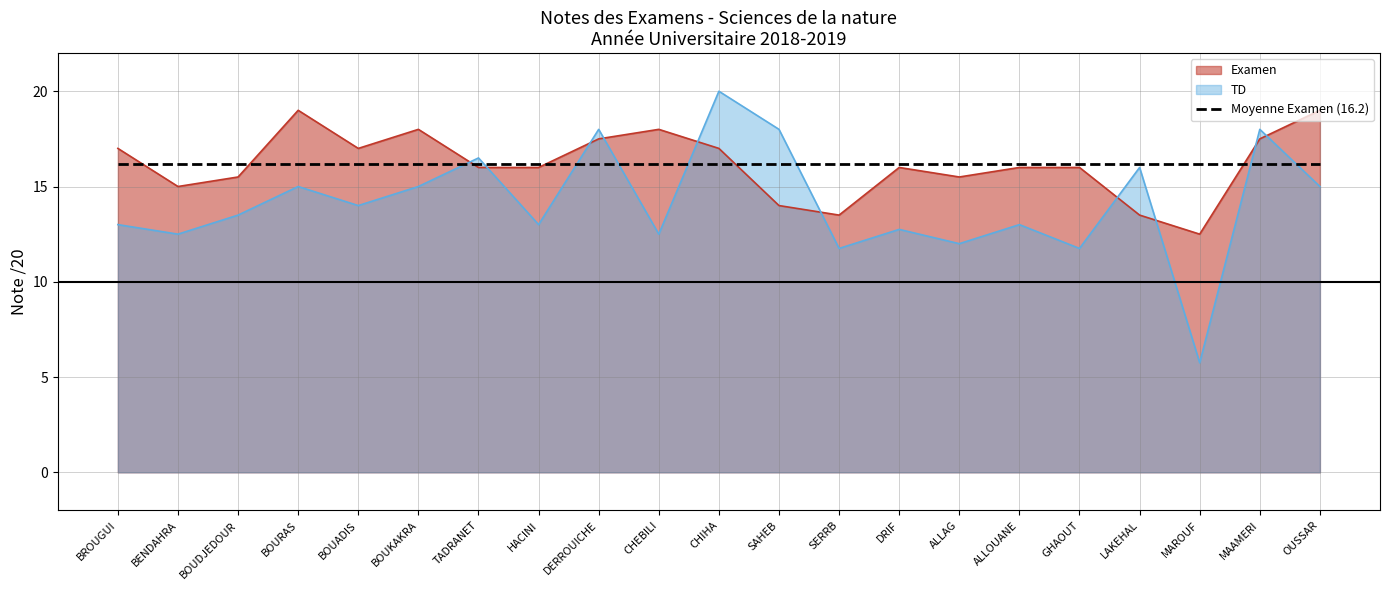

Where does the TD series first go above 13?

BOUDJEDOUR